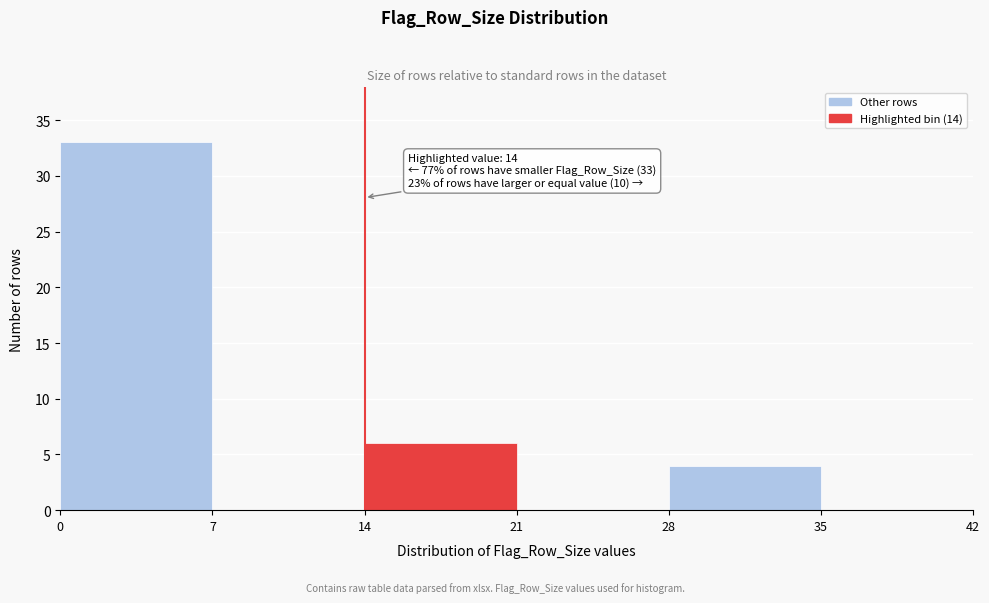

Which range on the x-axis has the tallest bar?

0 to 7